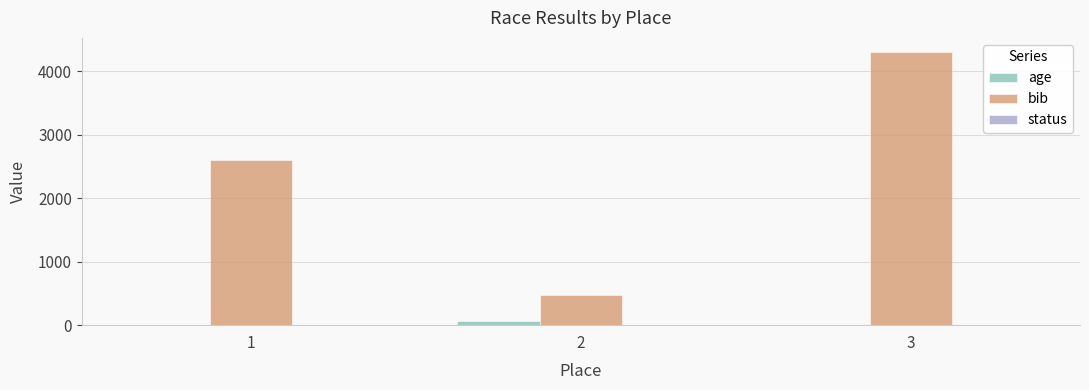

Which series changed the most between 2 and 3?

bib